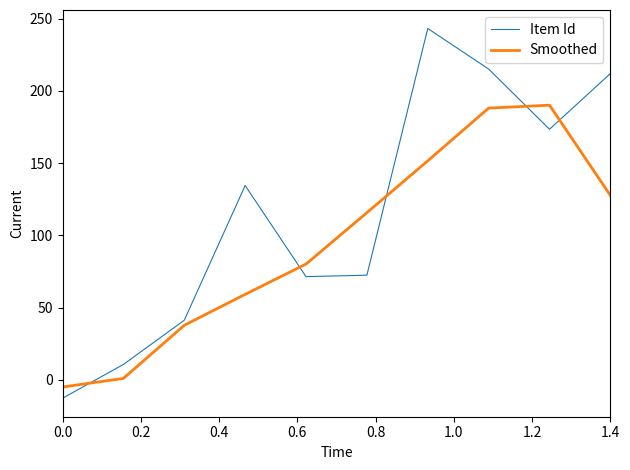

Which series has the widest spread of values?

Item Id